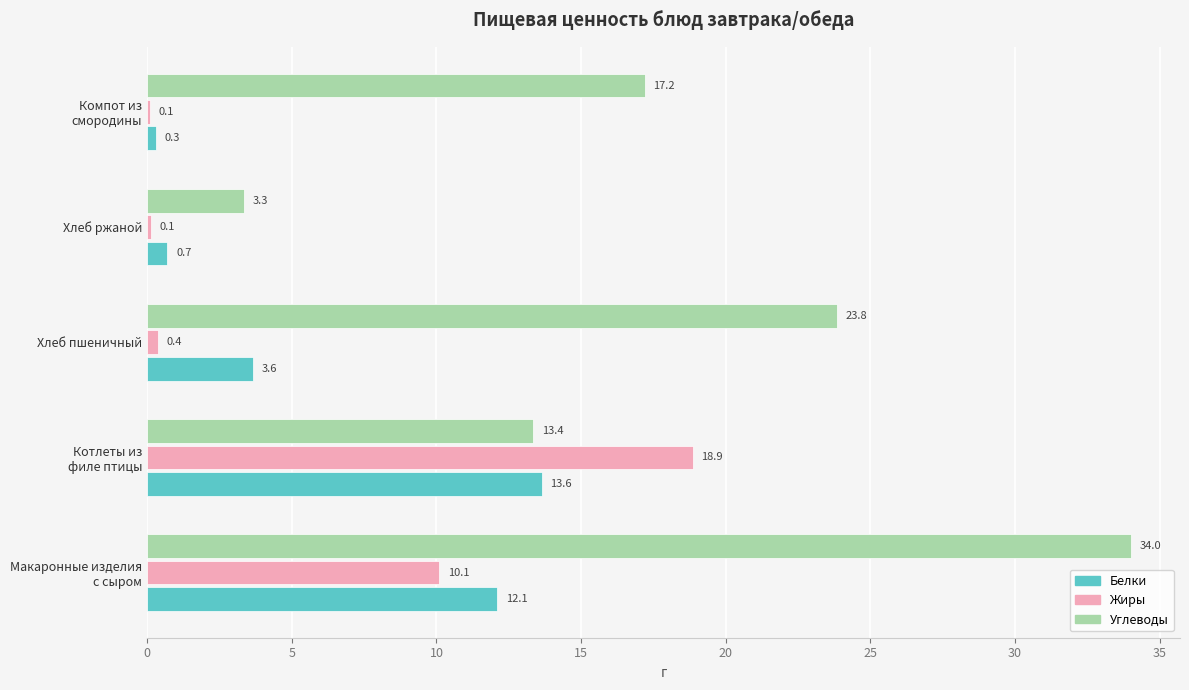

Count the number of categories in the chart.

5